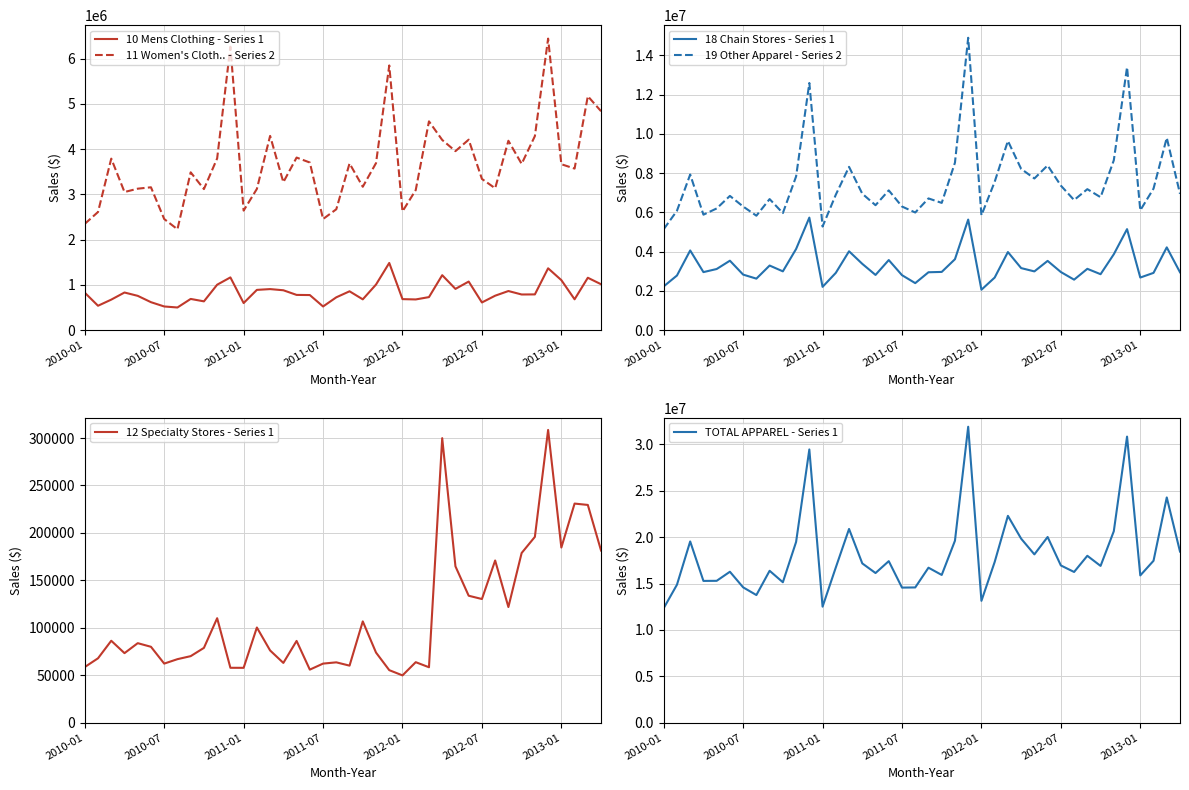

How many series are shown in this chart?

6